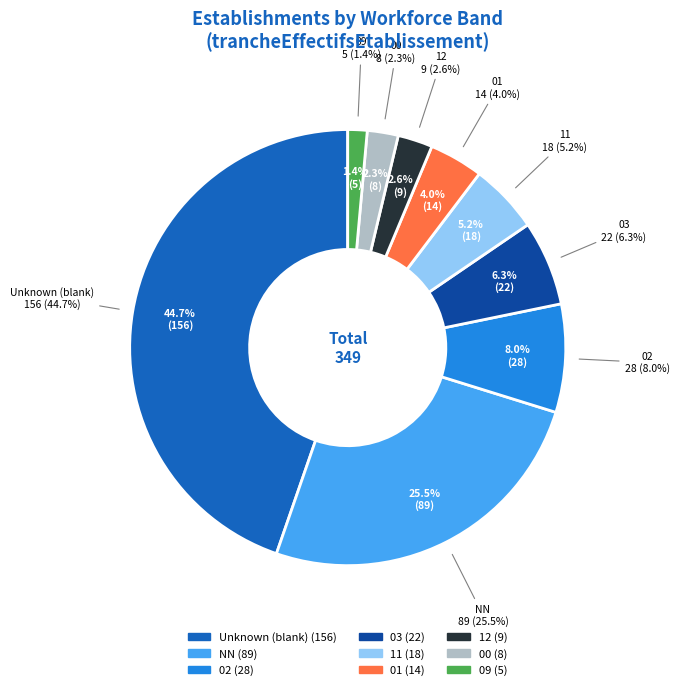

Does 09 account for over 50% of the chart?

No